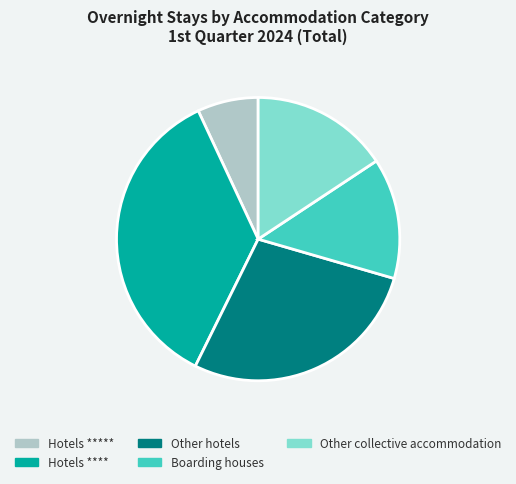

True or false: Boarding houses accounts for 14% of the total.

True